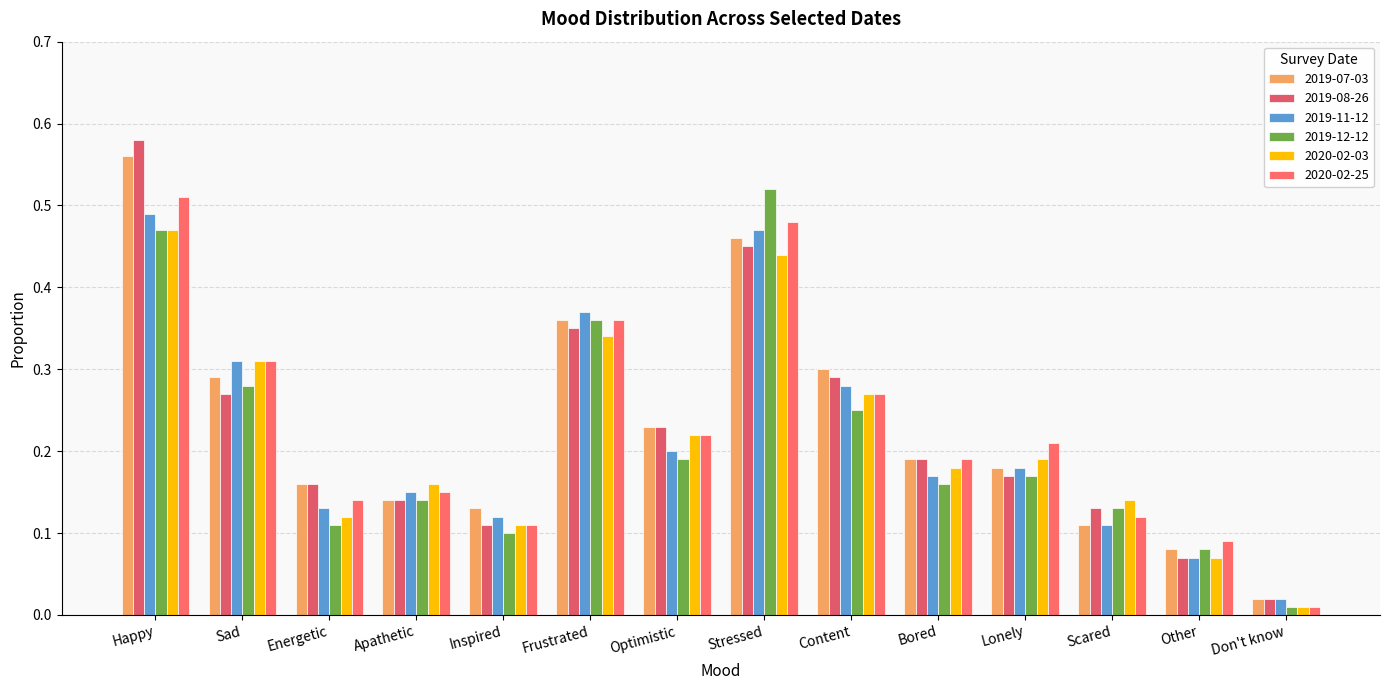

Does the chart contain stacked bars?

No